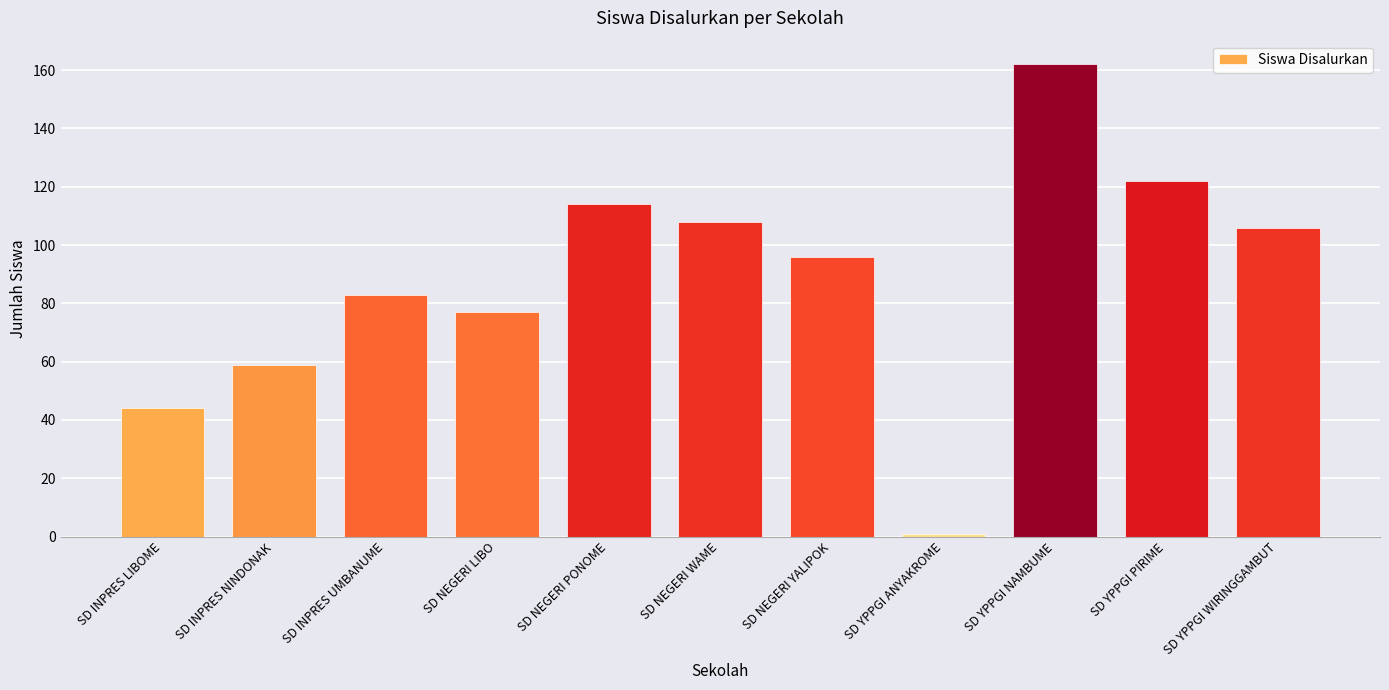

List the labels in order of value, smallest first.

SD YPPGI ANYAKROME, SD INPRES LIBOME, SD INPRES NINDONAK, SD NEGERI LIBO, SD INPRES UMBANUME, SD NEGERI YALIPOK, SD YPPGI WIRINGGAMBUT, SD NEGERI WAME, SD NEGERI PONOME, SD YPPGI PIRIME, SD YPPGI NAMBUME